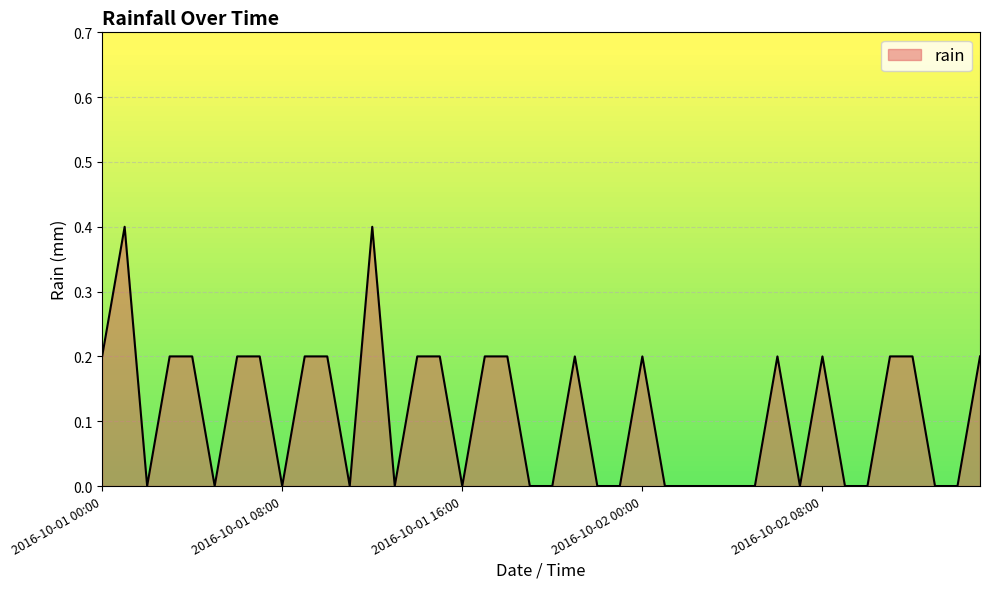

What is the greatest value displayed?

0.4